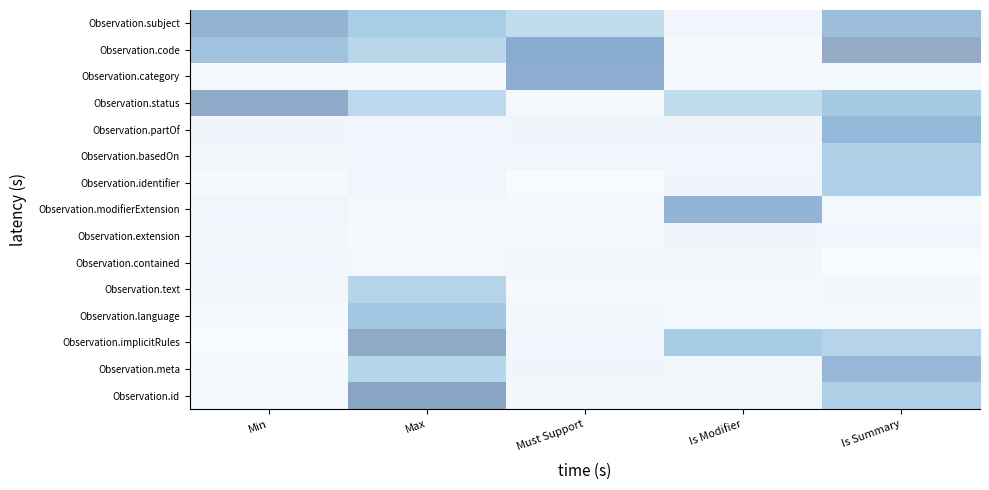

Is it true that Observation.meta equals 0.0 at Min?

False